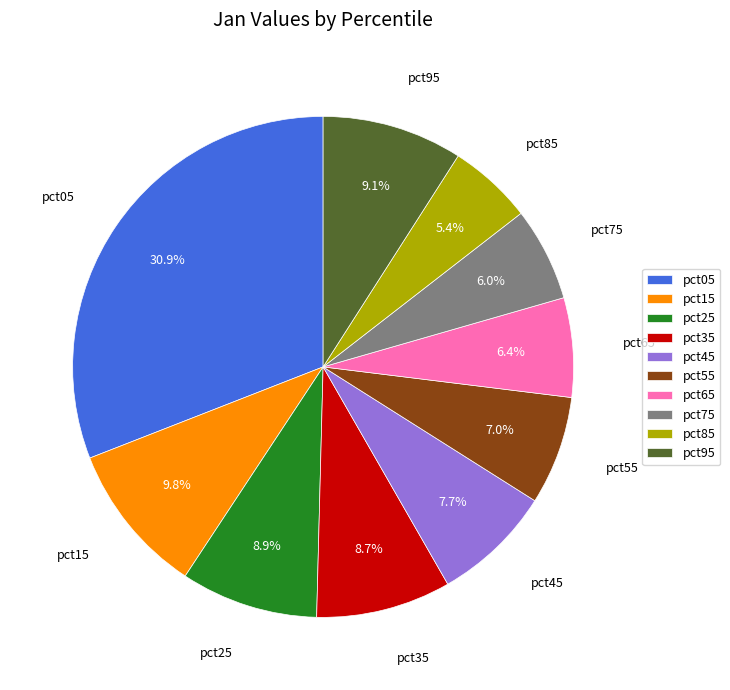

What is the smallest slice in the pie chart?

pct85